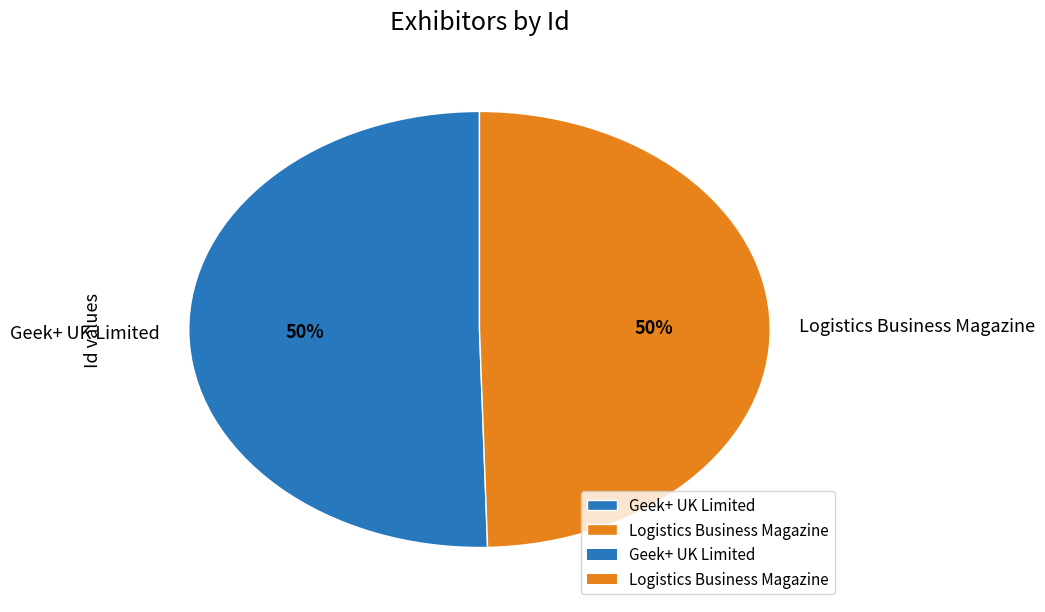

True or false: Geek+ UK Limited accounts for 36% of the total.

False